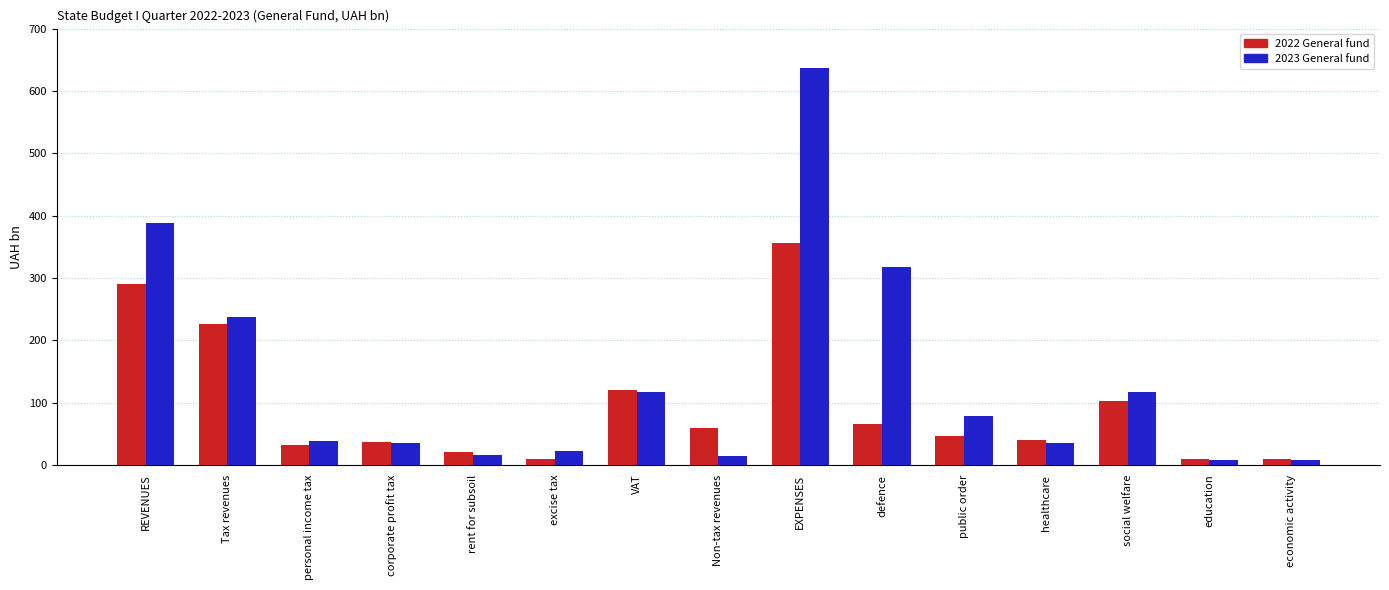

What is the total value across all series at healthcare?

75.5